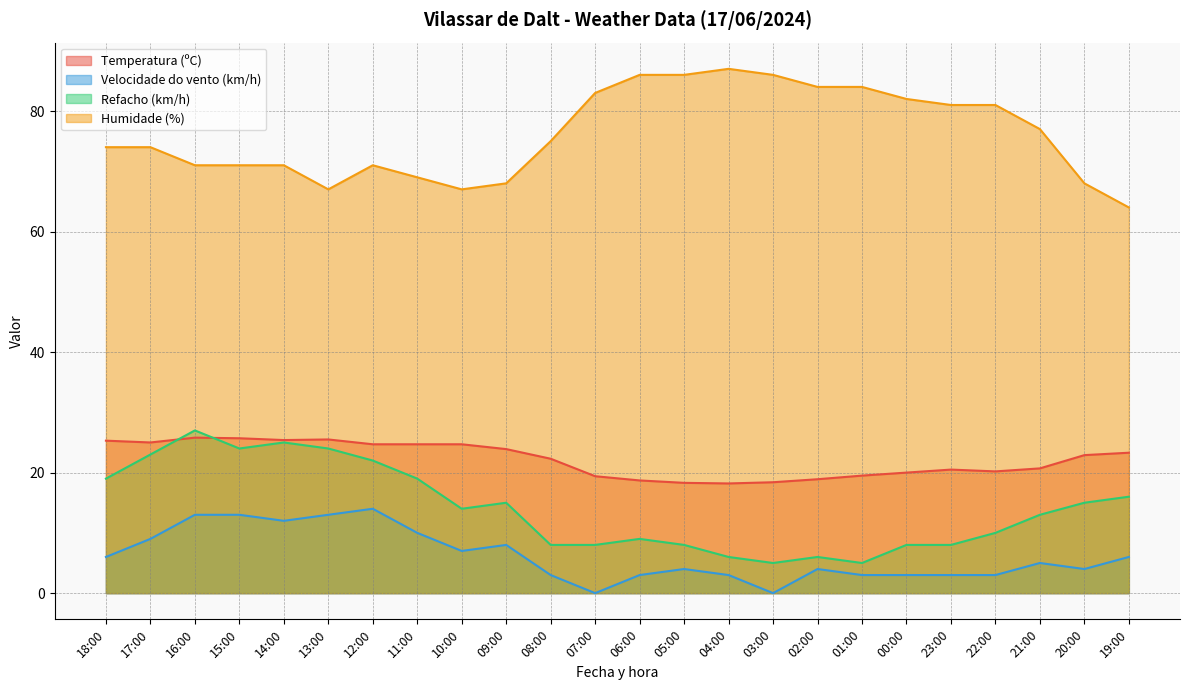

At which label does Humidade (%) reach its peak?

04:00